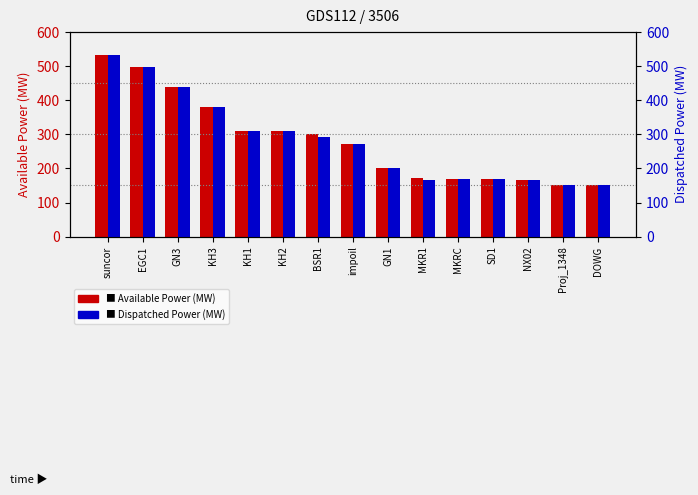

Which has a higher value, DOWG or MKRC?

MKRC